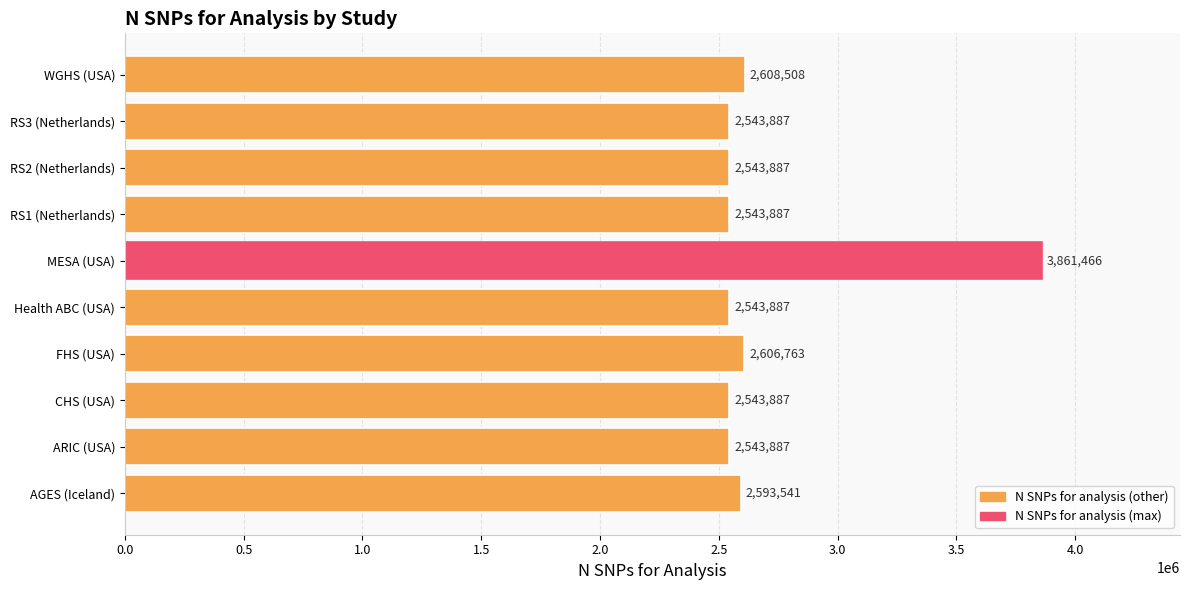

The chart shows a value of 2543887 at ARIC (USA). True or false?

True